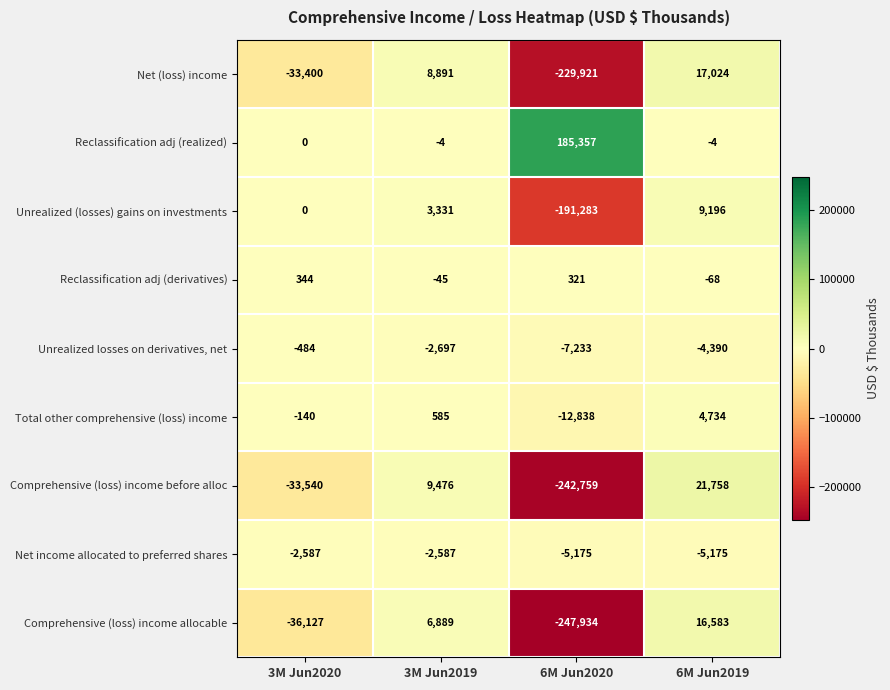

True or false: Comprehensive (loss) income allocable has a value of 8034 at 6M Jun2019.

False